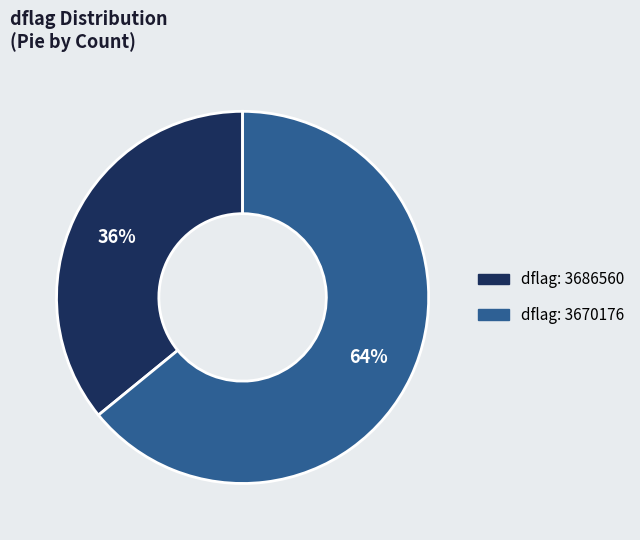

To the nearest percent, what is the difference between the largest and smallest slice percentages?

28%